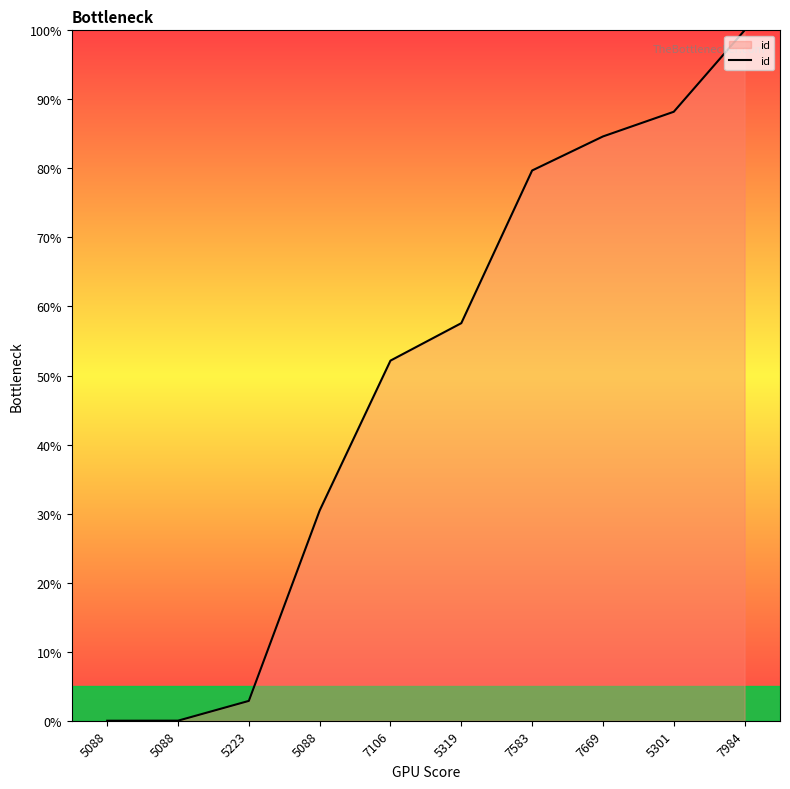

Does the chart display data point markers on the line(s)?

No